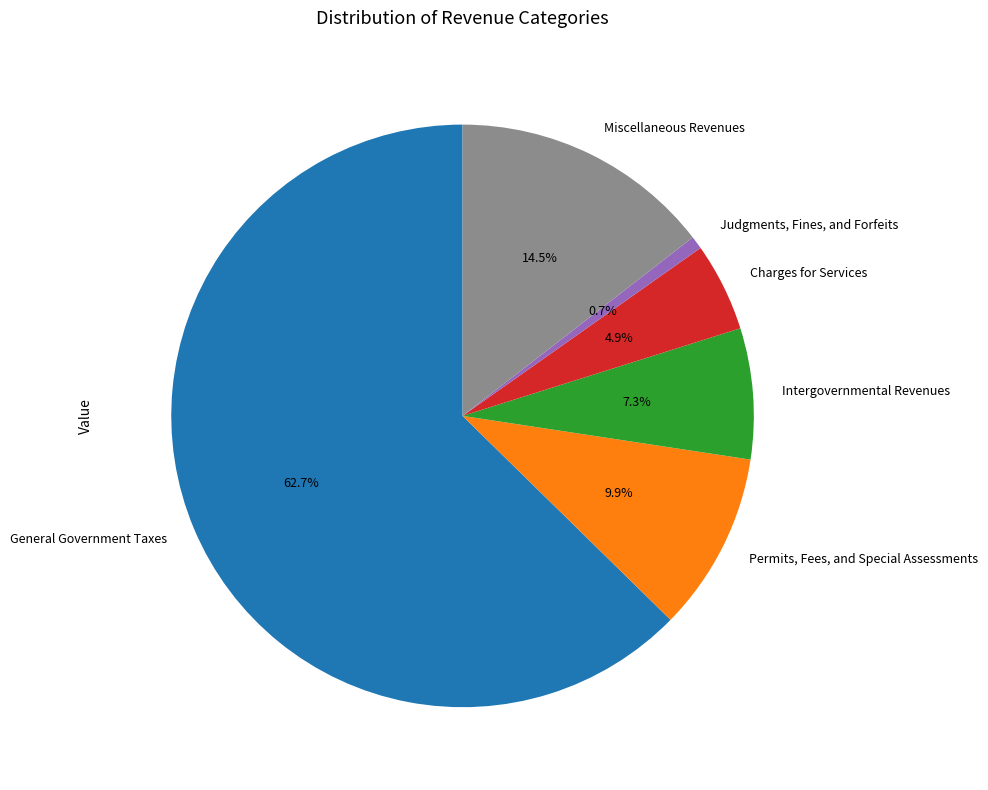

How much of the chart is everything except Intergovernmental Revenues?

92.7%